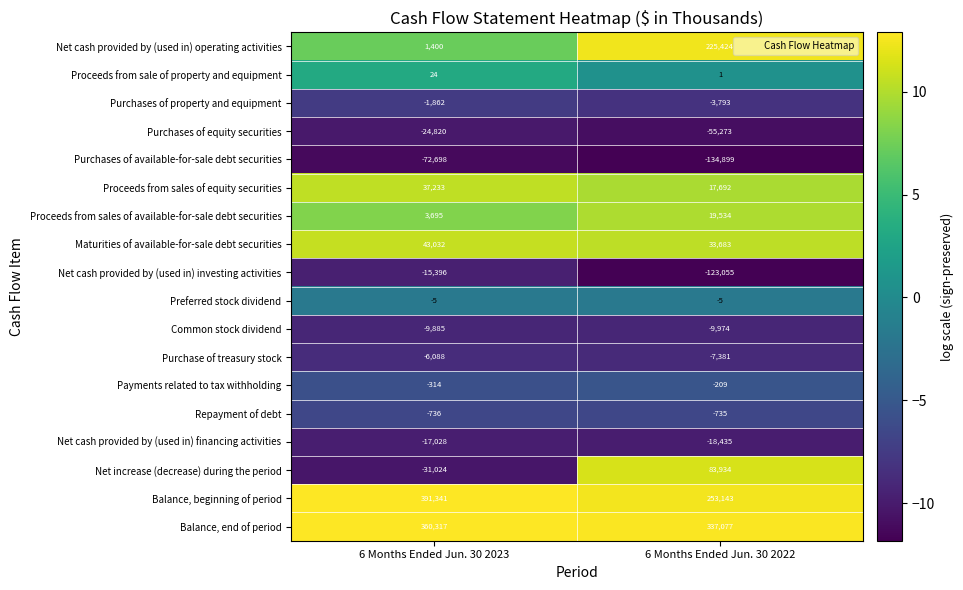

What is the difference between the highest and lowest values at 6 Months Ended Jun. 30 2022?

471976